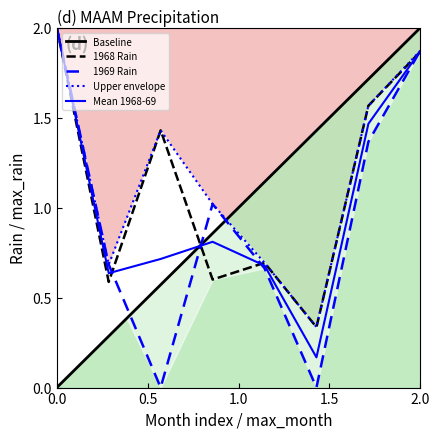

What is the sum of all Upper envelope values?

9.6